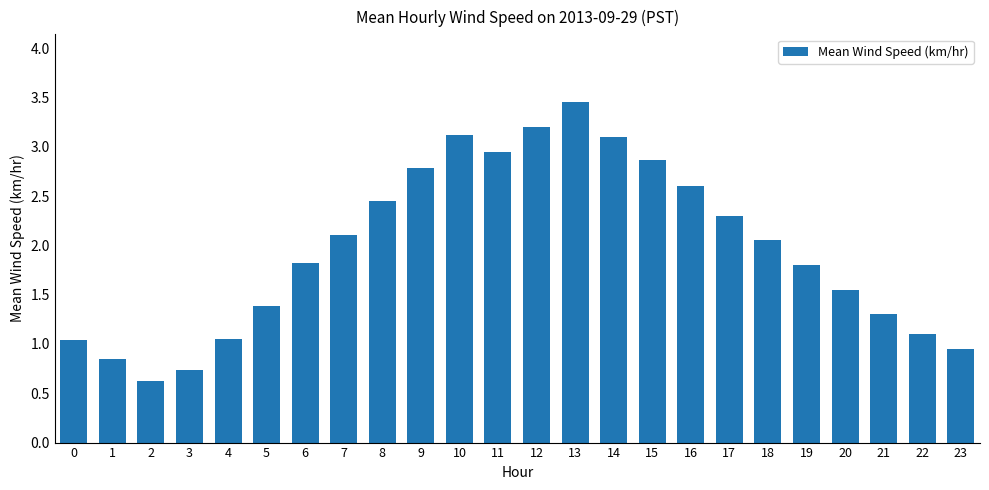

What is the sum of the values at 8 and 14?

5.6